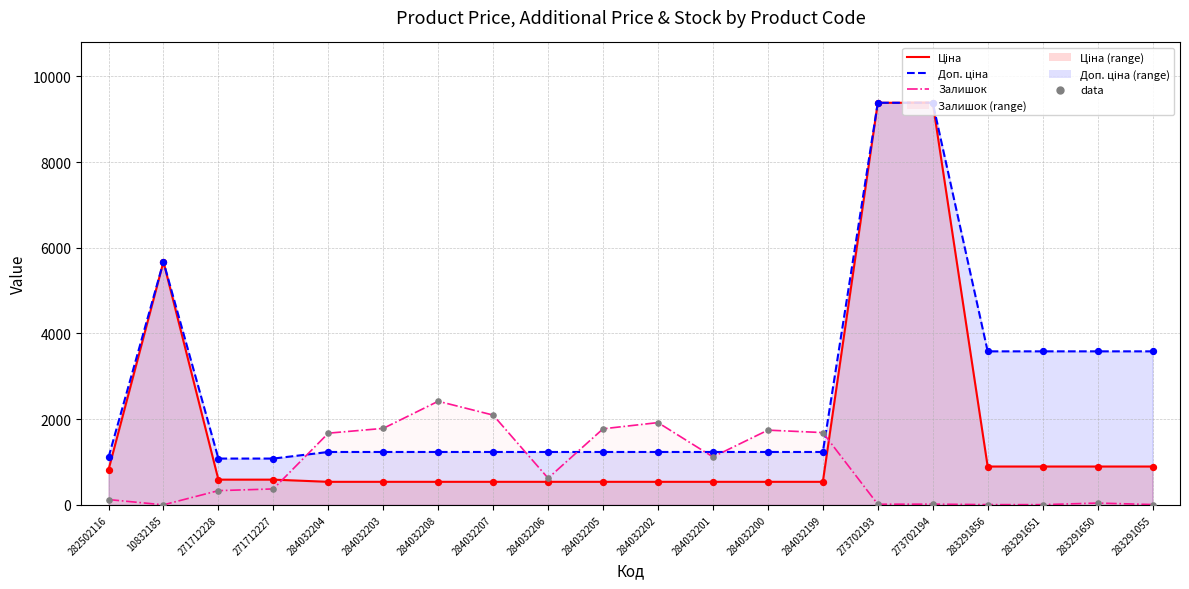

Between 284032203 and 273702193, which is larger?

284032203